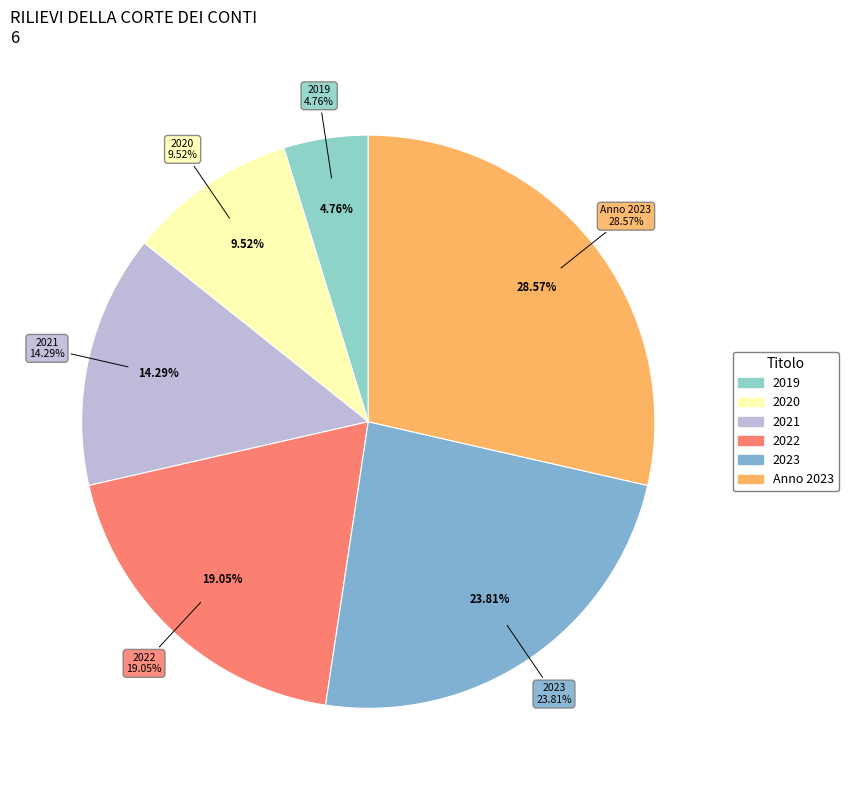

Rank the categories by value from highest to lowest.

RILIEVI DELLA CORTE DEI CONTI ANNO 2023, RILIEVI DELLA CORTE DEI CONTI (2023), RILIEVI DELLA CORTE DEI CONTI (2022), RILIEVI DELLA CORTE DEI CONTI (2021), RILIEVI DELLA CORTE DEI CONTI (2020), RILIEVI DELLA CORTE DEI CONTI (2019)